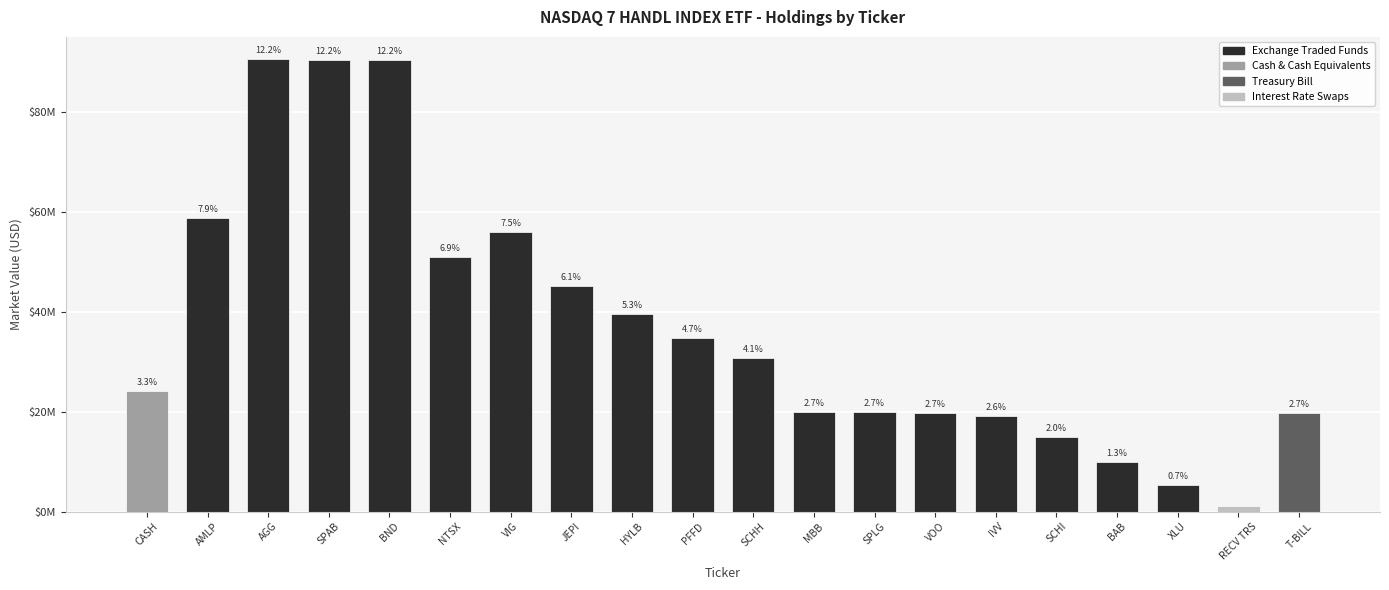

Are the bars horizontal?

No